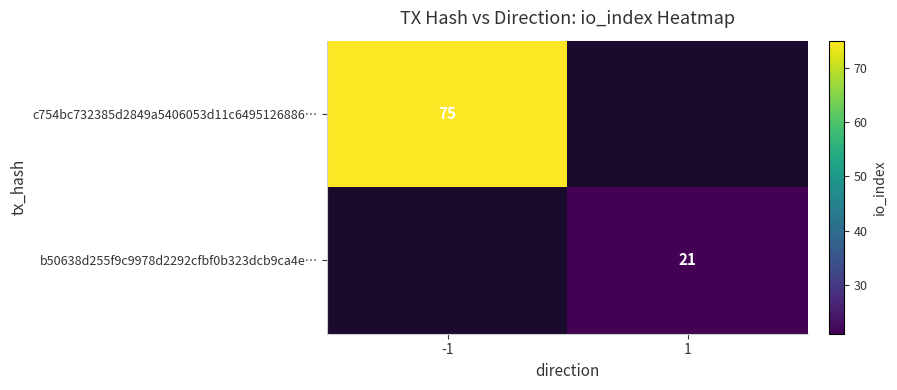

True or false: c754bc732385d2849a5406053d11c6495126886… has a value of 15 at -1.

False